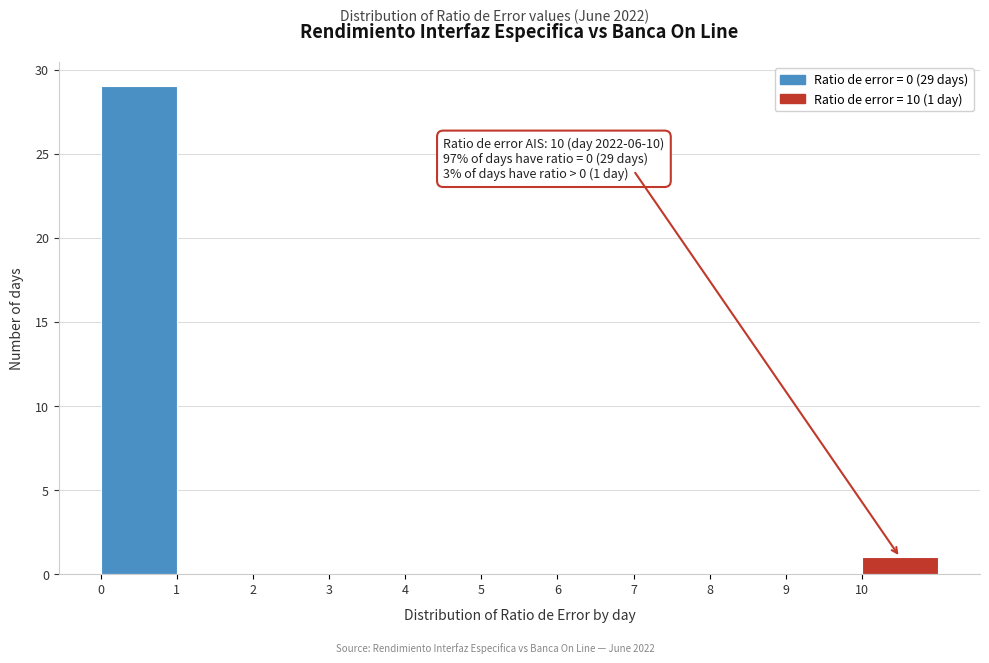

Which range on the x-axis has the tallest bar?

0 to 1